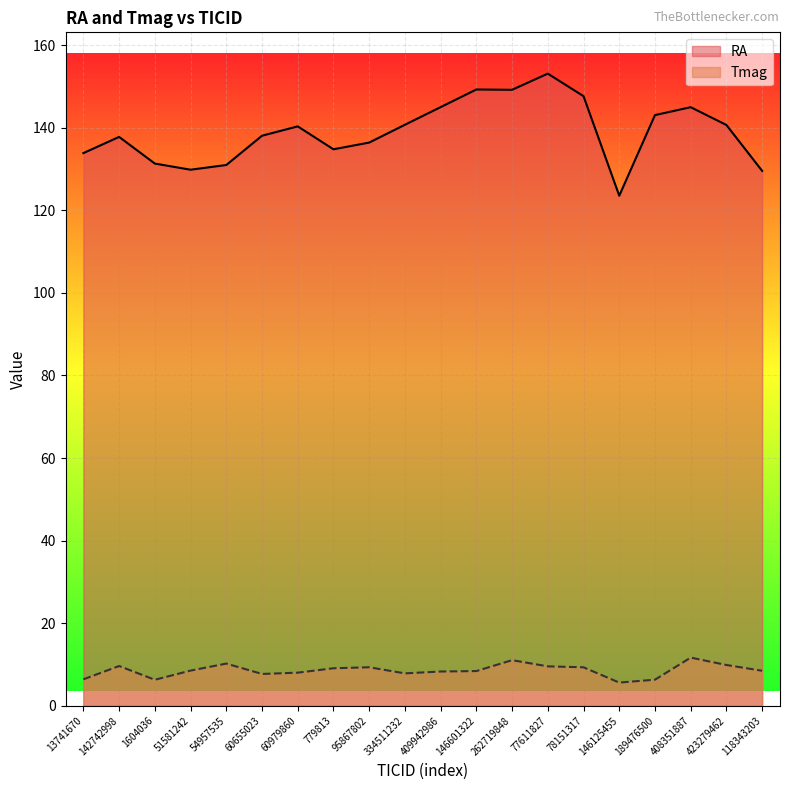

Reading left to right, extract all data points from this chart.

RA: 13741670=133.9	142742998=137.8	1604036=131.3	51581242=129.8	54957535=131.0	60655023=138.1	60979860=140.3	779813=134.8	95867802=136.4	334511232=140.7	409942986=145.0	146601322=149.3	262719848=149.2	77611827=153.1	78151317=147.7	146125455=123.5	189476500=143.1	408351887=145.0	423279462=140.7	118343203=129.6
Tmag: 13741670=6.4	142742998=9.6	1604036=6.3	51581242=8.5	54957535=10.2	60655023=7.7	60979860=8.0	779813=9.1	95867802=9.3	334511232=7.8	409942986=8.3	146601322=8.4	262719848=11.0	77611827=9.5	78151317=9.3	146125455=5.6	189476500=6.3	408351887=11.7	423279462=9.9	118343203=8.5